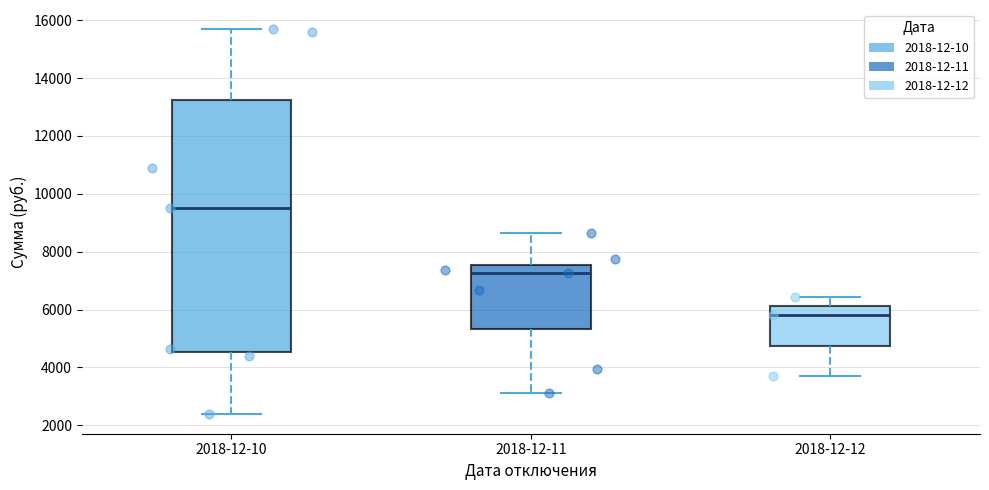

Reading left to right, read every box against the y-axis: the position of its median line, the range the box covers, and the ends of its whiskers. The values are not printed on the chart, so give them approximately, as read against the axis.

2018-12-10: median 9400, box 4600 to 13200, whiskers 2400 to 15600
2018-12-11: median 7200, box 5400 to 7600, whiskers 3200 to 8600
2018-12-12: median 5800, box 4800 to 6200, whiskers 3600 to 6400